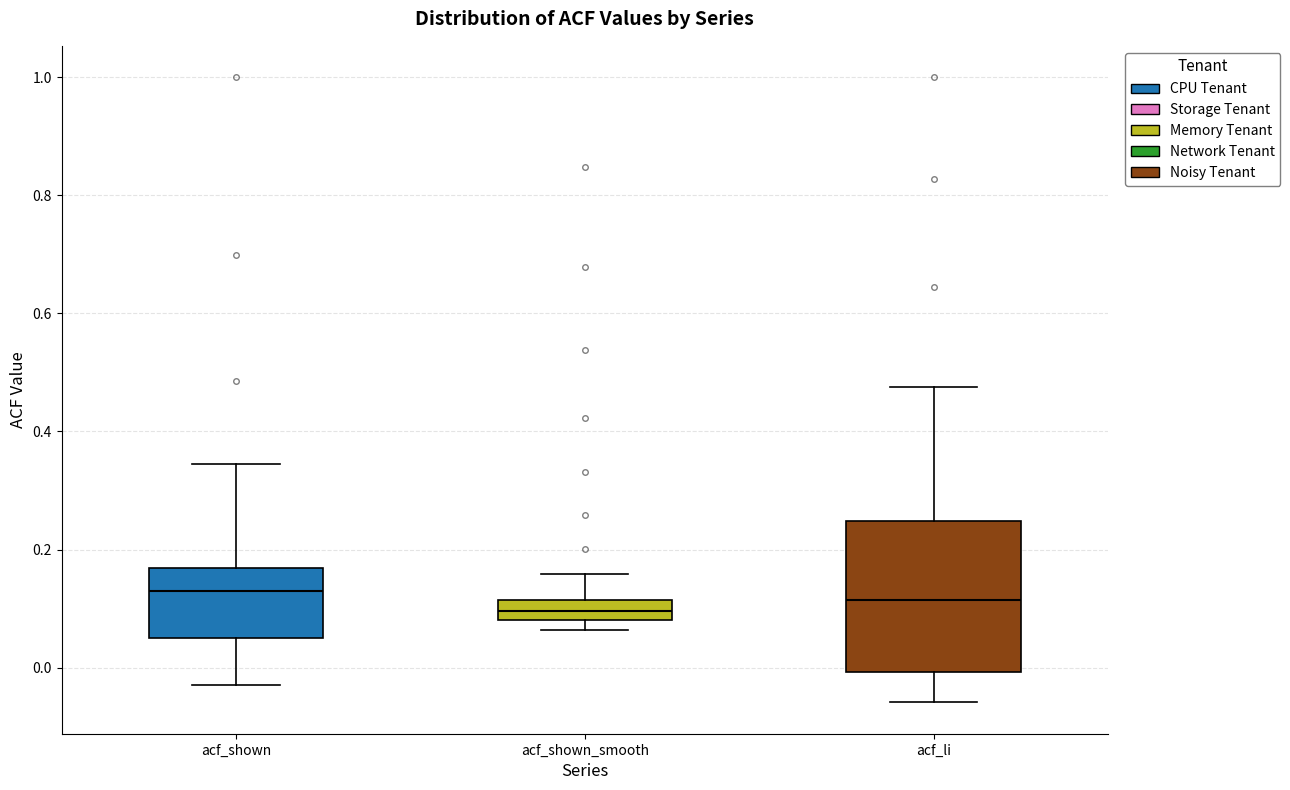

Reading left to right, read every box against the y-axis: the position of its median line, the range the box covers, and the ends of its whiskers. The values are not printed on the chart, so give them approximately, as read against the axis.

acf_shown: median 0.12, box 0.06 to 0.16, whiskers -0.02 to 0.34
acf_shown_smooth: median 0.10, box 0.08 to 0.12, whiskers 0.06 to 0.16
acf_li: median 0.12, box 0.00 to 0.24, whiskers -0.06 to 0.48